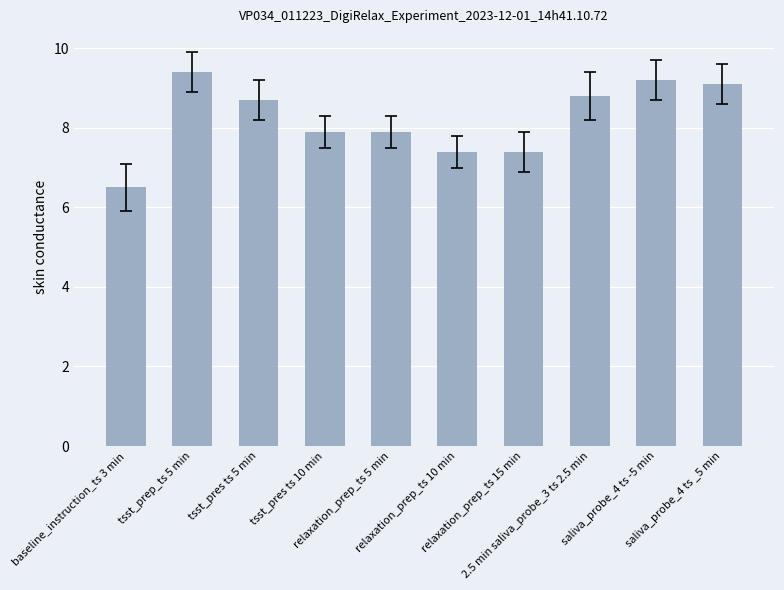

What is the greatest value displayed?

9.4